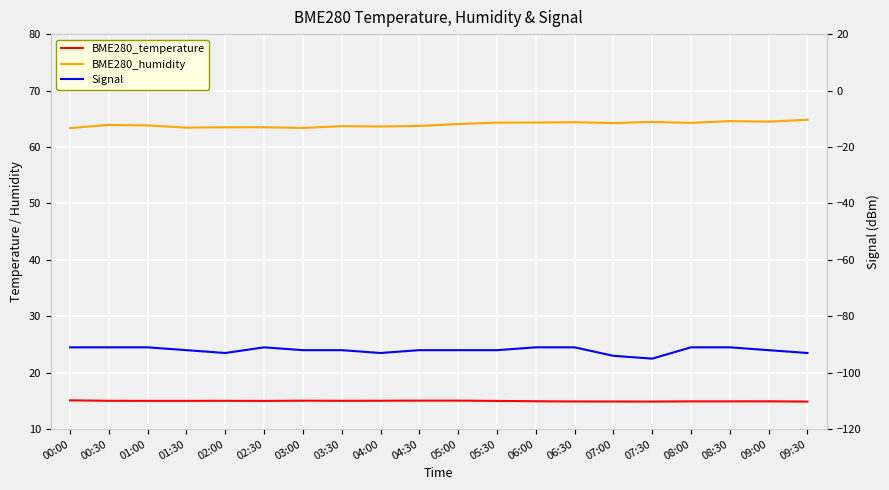

Which series has the largest total across all categories?

BME280_humidity